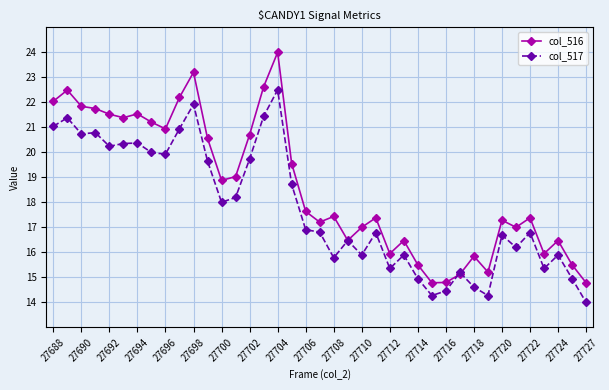

True or false: col_517 has more than 1 interior local peaks.

True